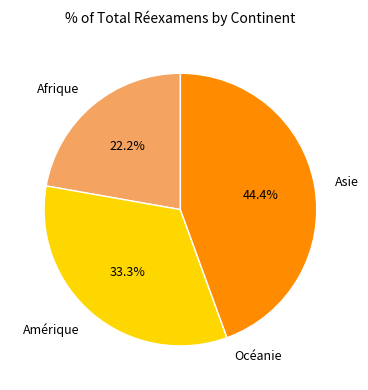

To the nearest percent, what portion does Asie represent?

44%